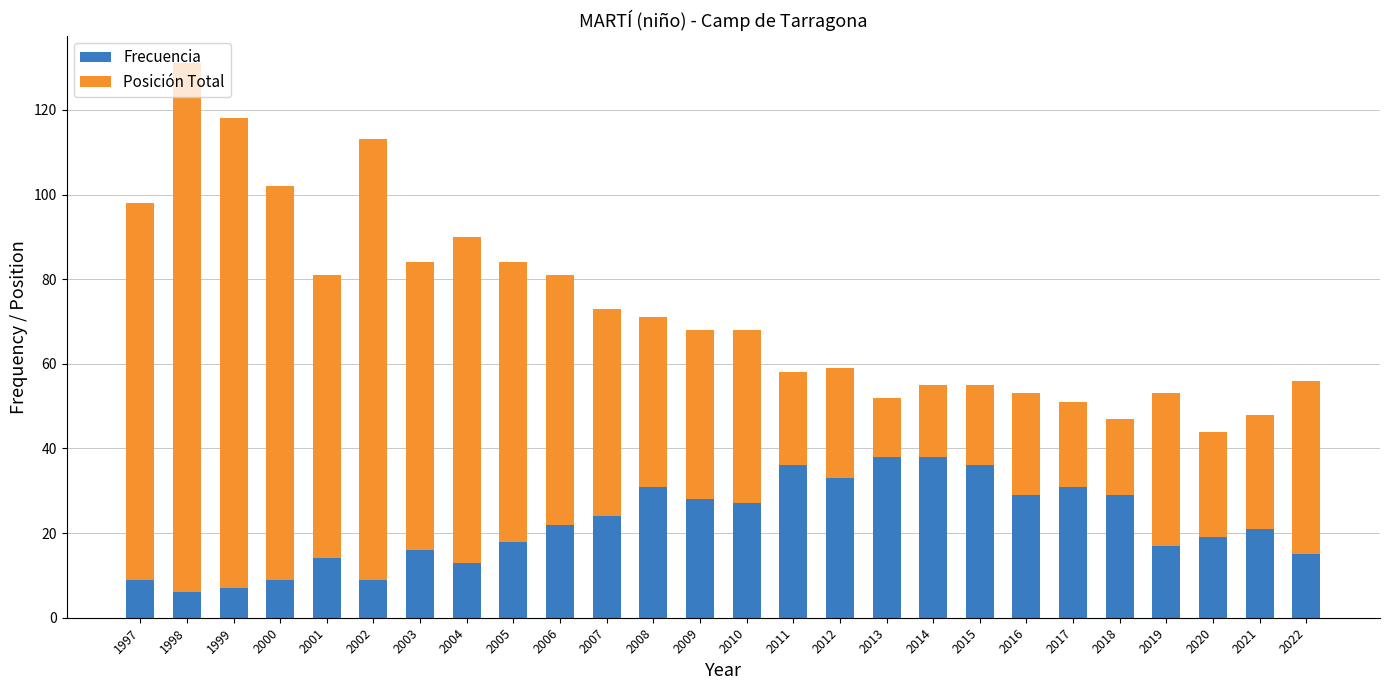

Is it true that Frecuencia equals 53 at 2013?

False